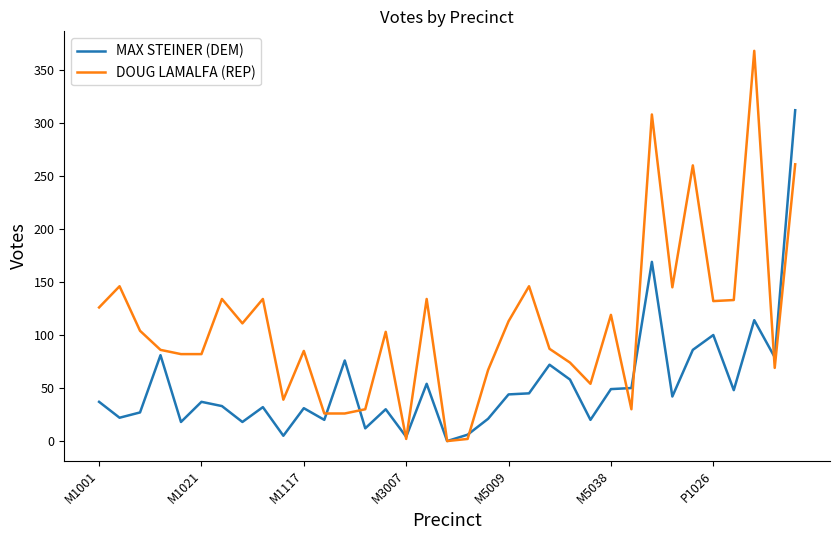

What is the average value of the MAX STEINER (DEM) series?

53